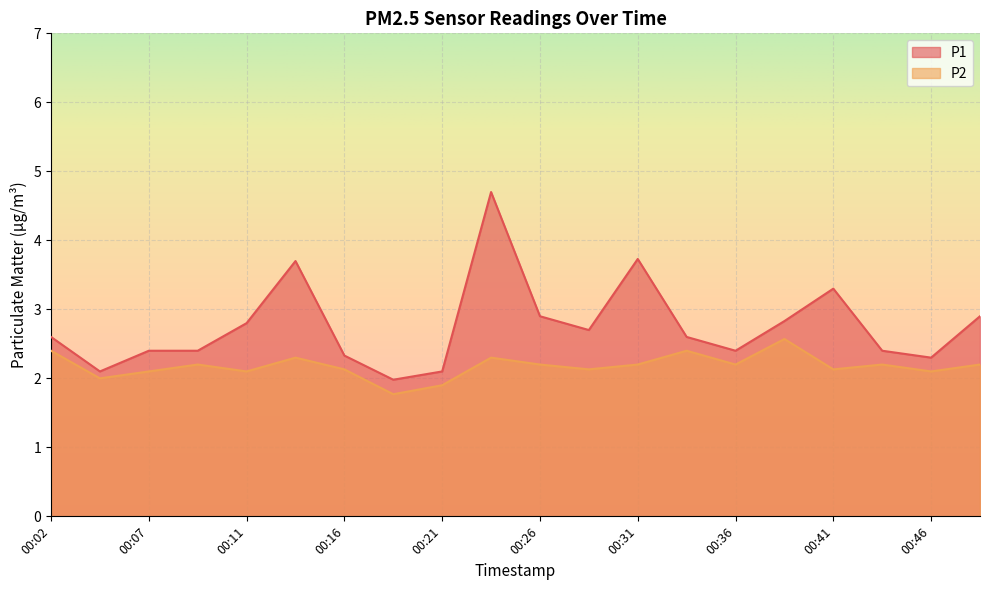

What is the sum of the P2 values at 00:26 and 00:24?

4.5